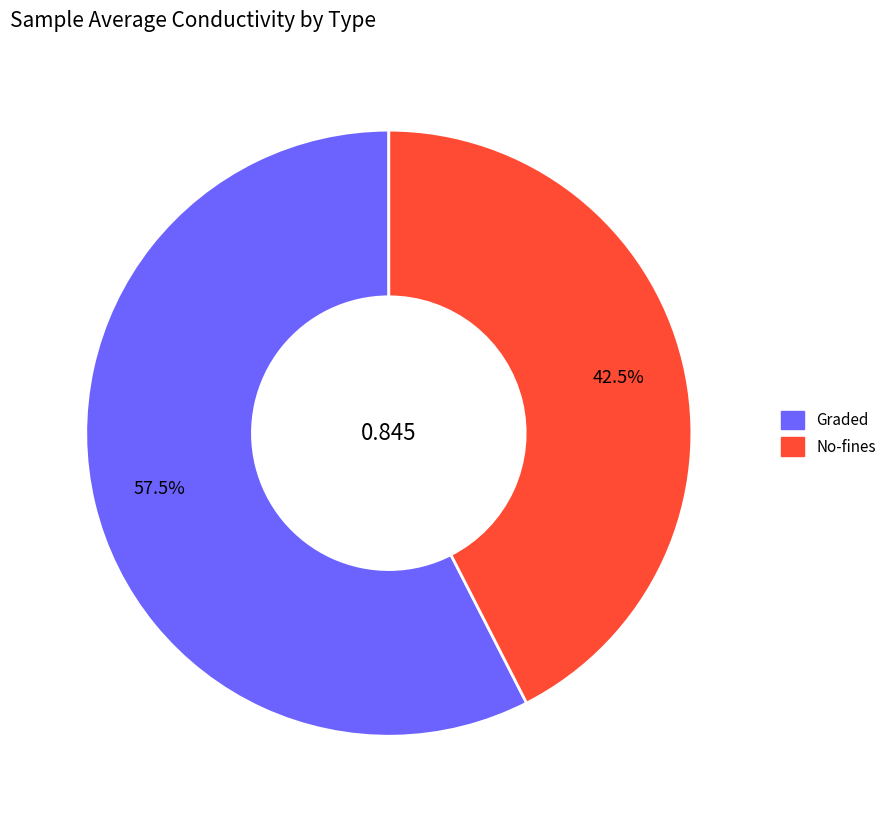

Which slice represents more than half of the pie?

Graded